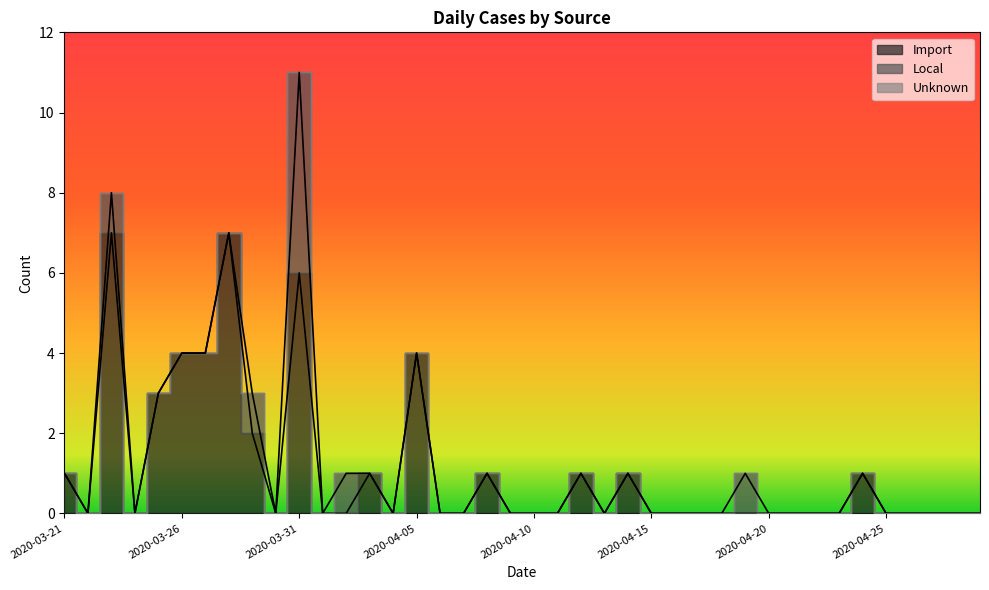

In Local, how many points are higher than both neighbors (excluding endpoints)?

5